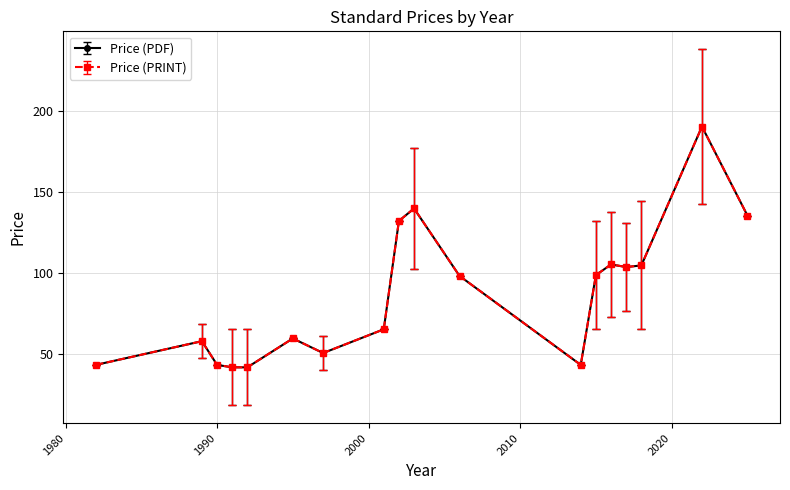

Is this an area chart (filled region under the line)?

No